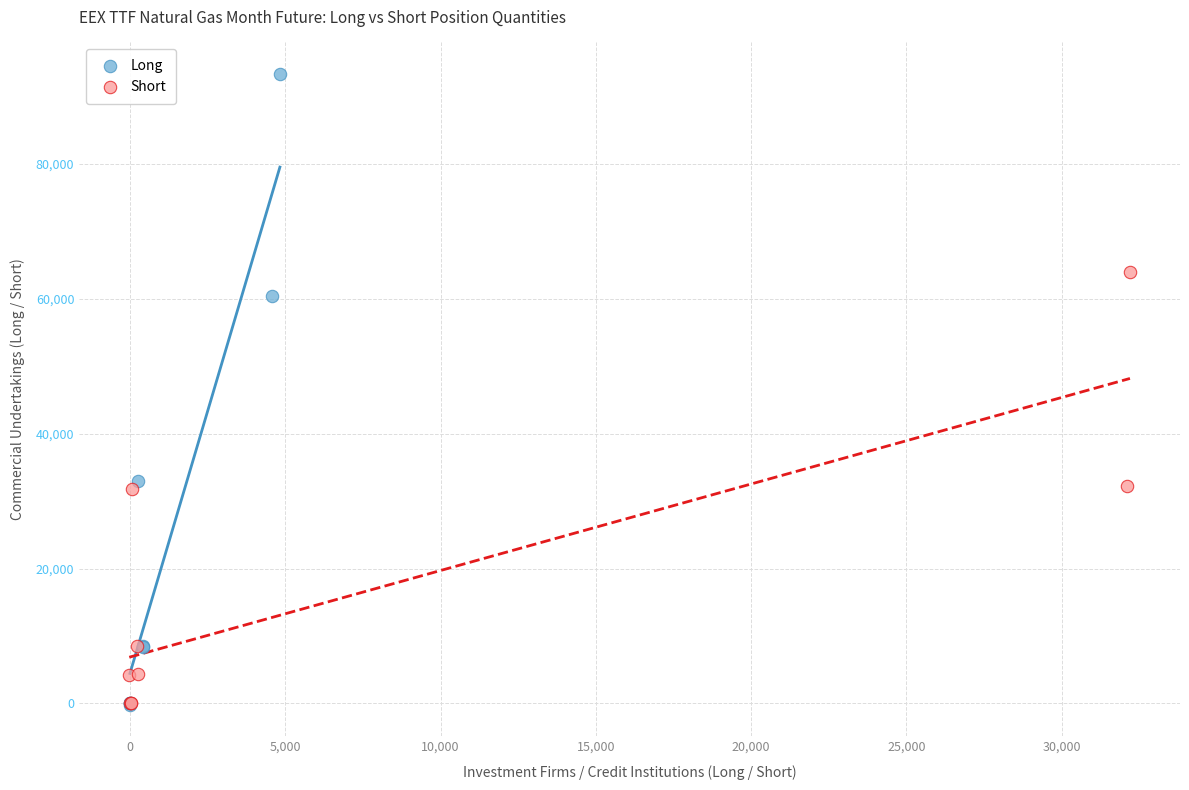

Which series has the widest spread of Y values?

Long